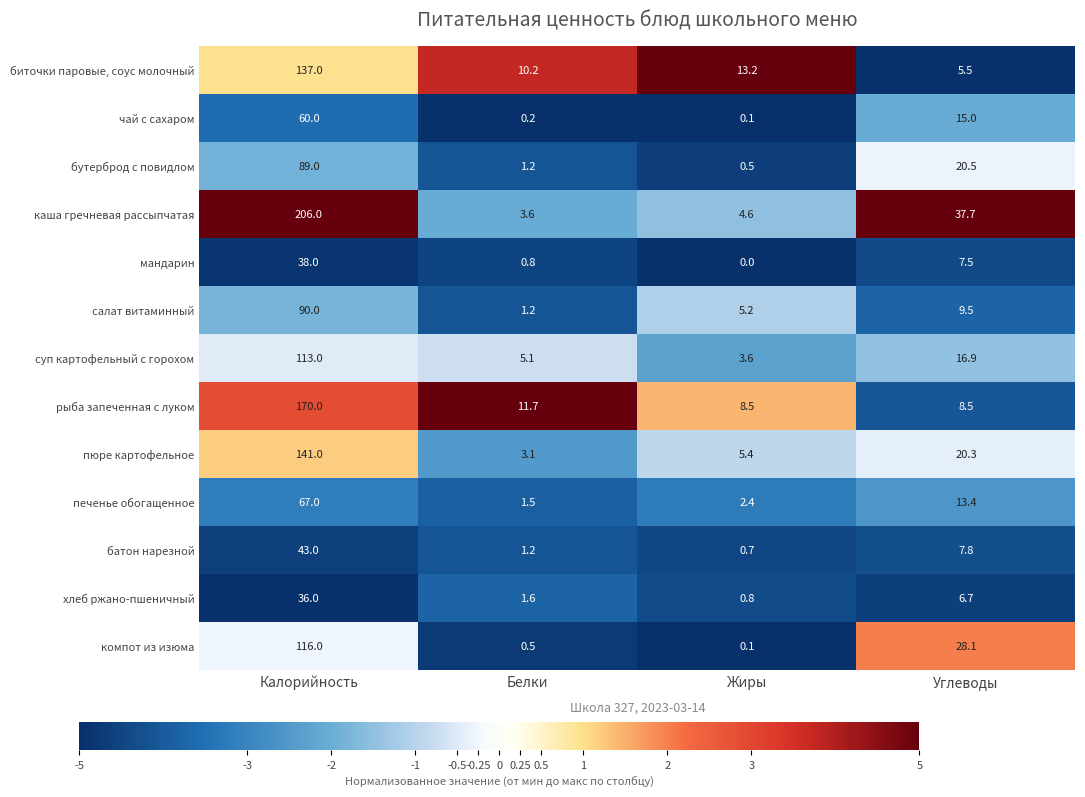

At which category does the chart reach its minimum across all series?

Жиры